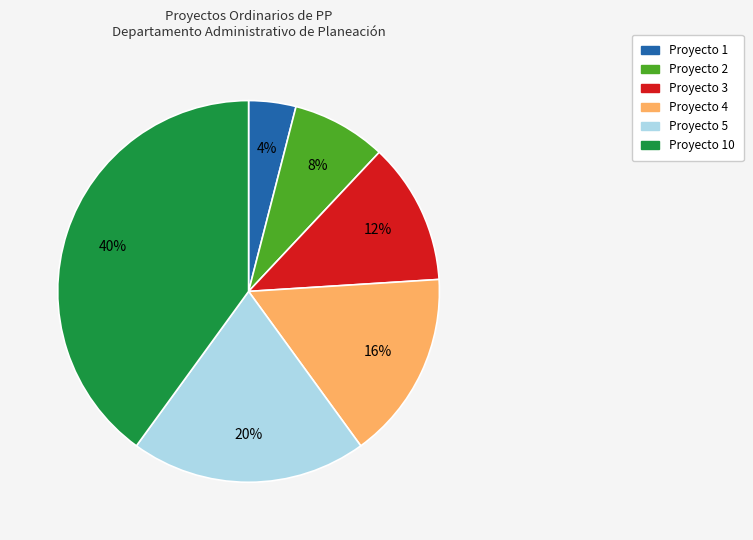

To the nearest percent, what is the average slice percentage?

17%